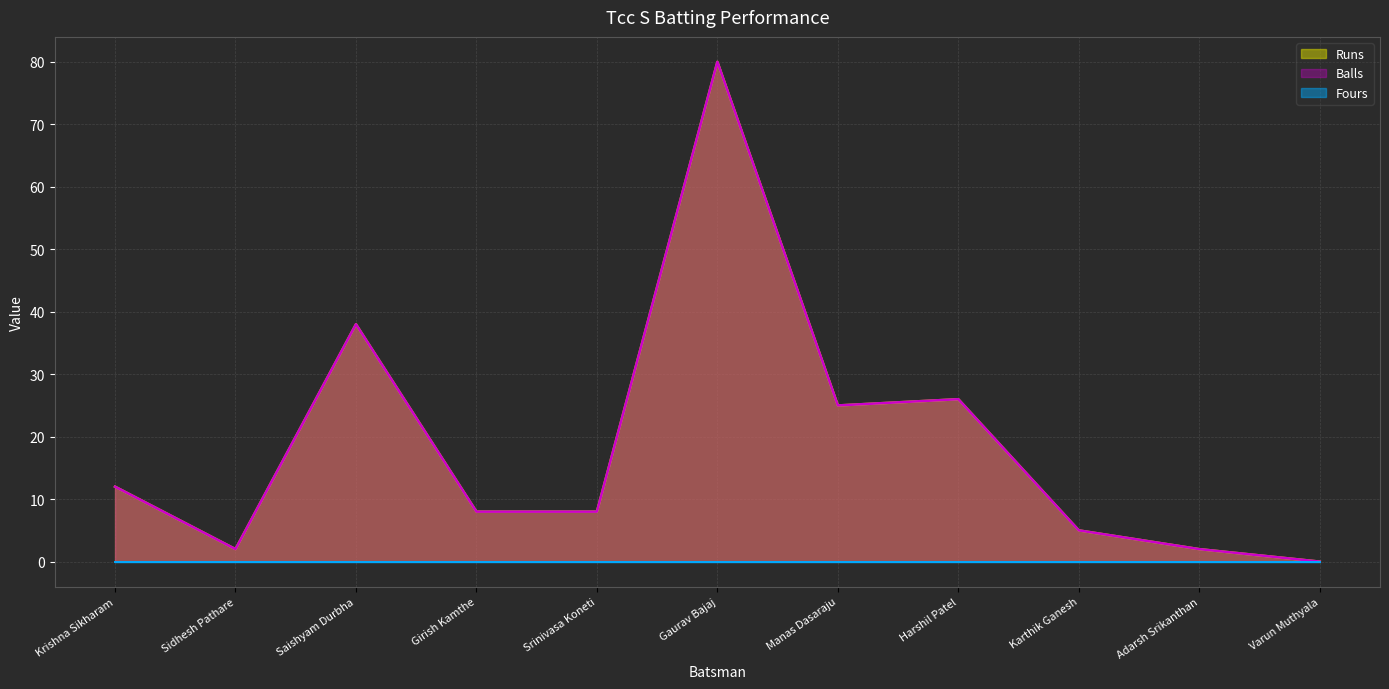

Between Adarsh Srikanthan and Srinivasa Koneti, which is larger?

Srinivasa Koneti